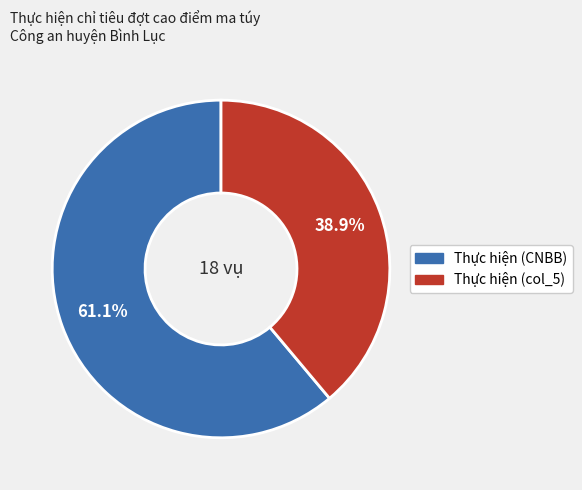

To the nearest percent, what percentage of the pie is Thực hiện (col_5)?

39%